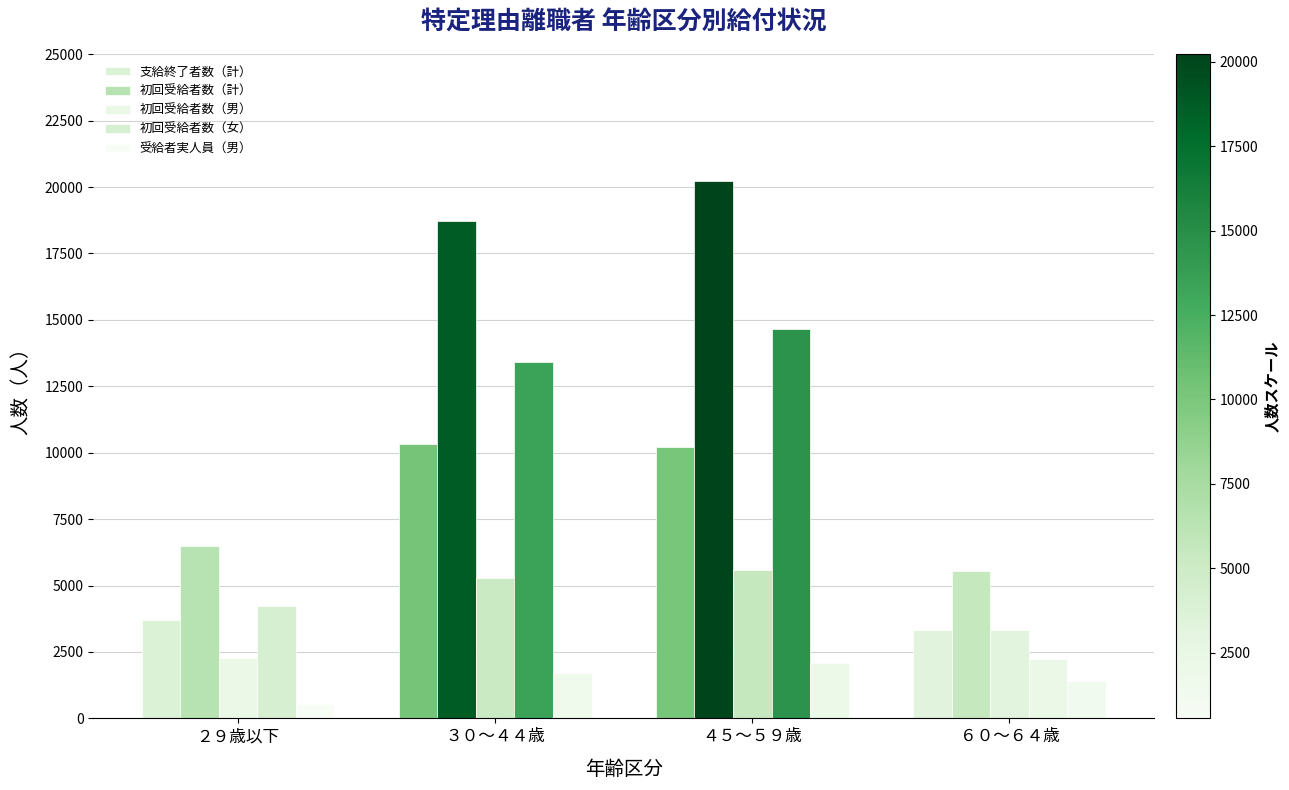

At how many categories does at least one series exceed 15282?

2